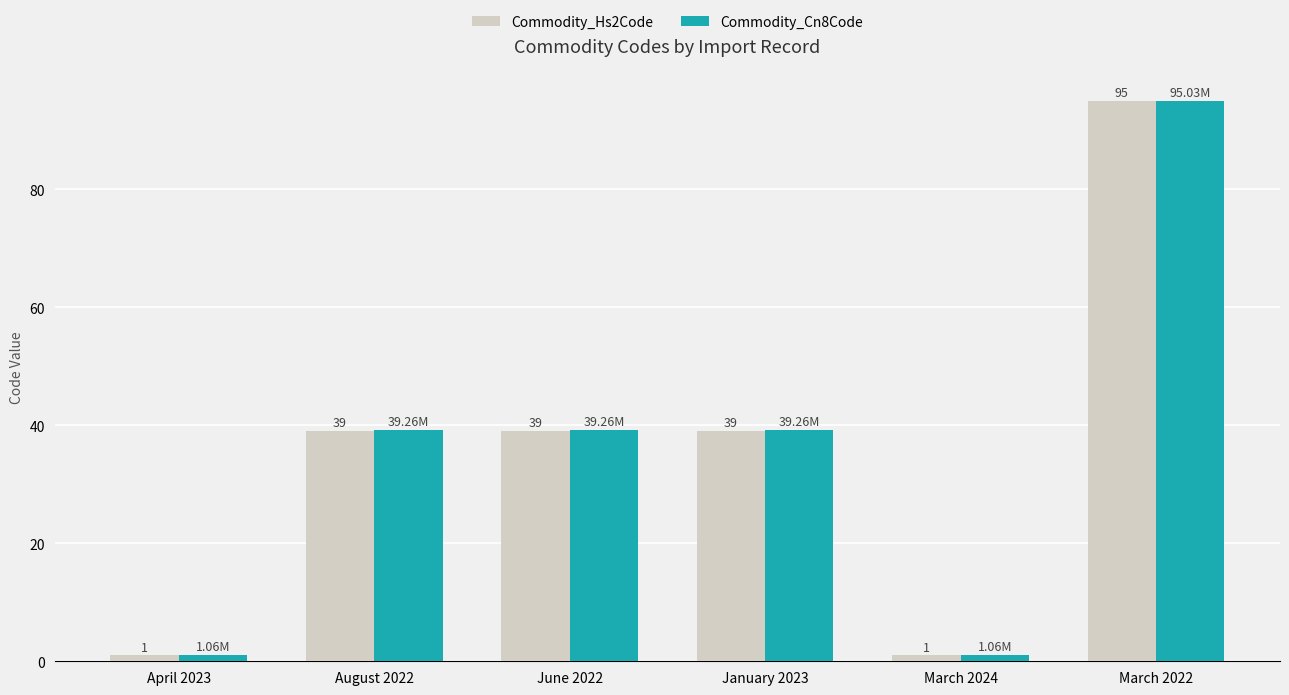

At which category does the chart reach its peak across all series?

March 2022